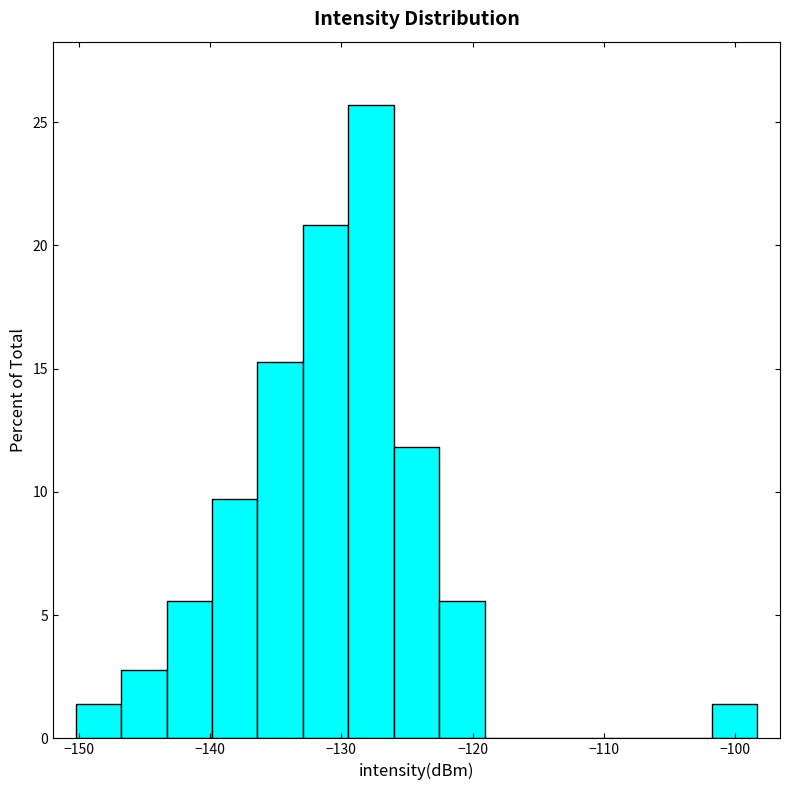

Around what value on the x-axis is the tallest bar? Give the approximate position of its centre, as read against the axis.

-128